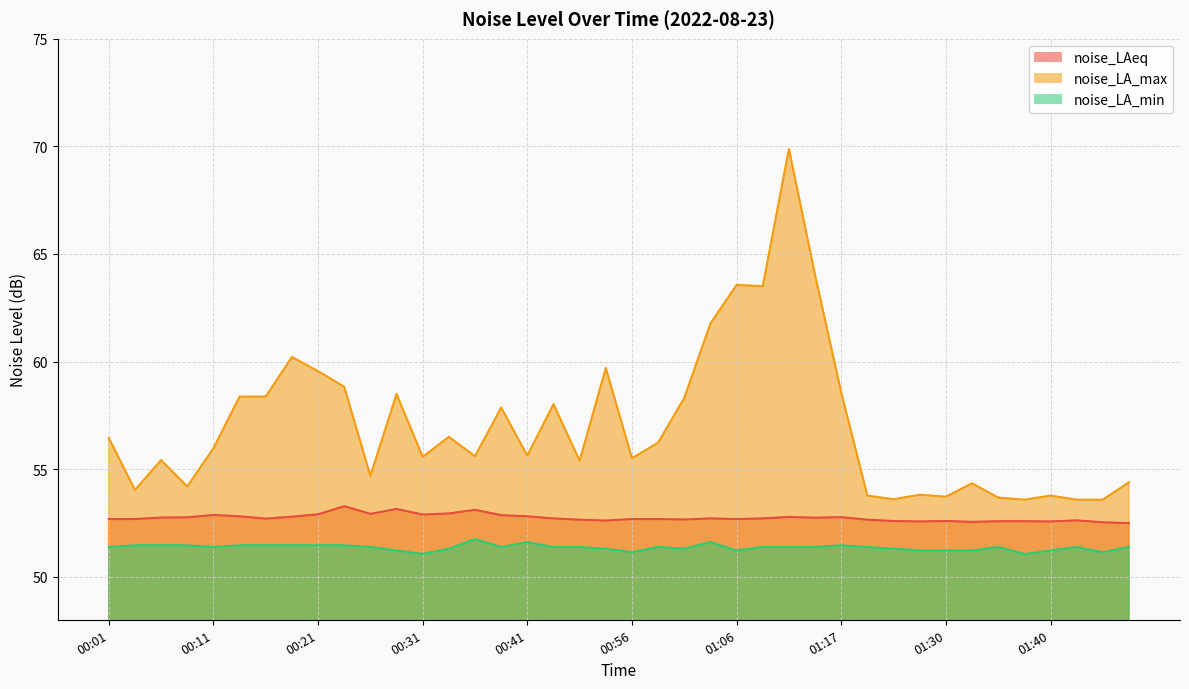

Which label corresponds to the smallest value in the chart?

00:31